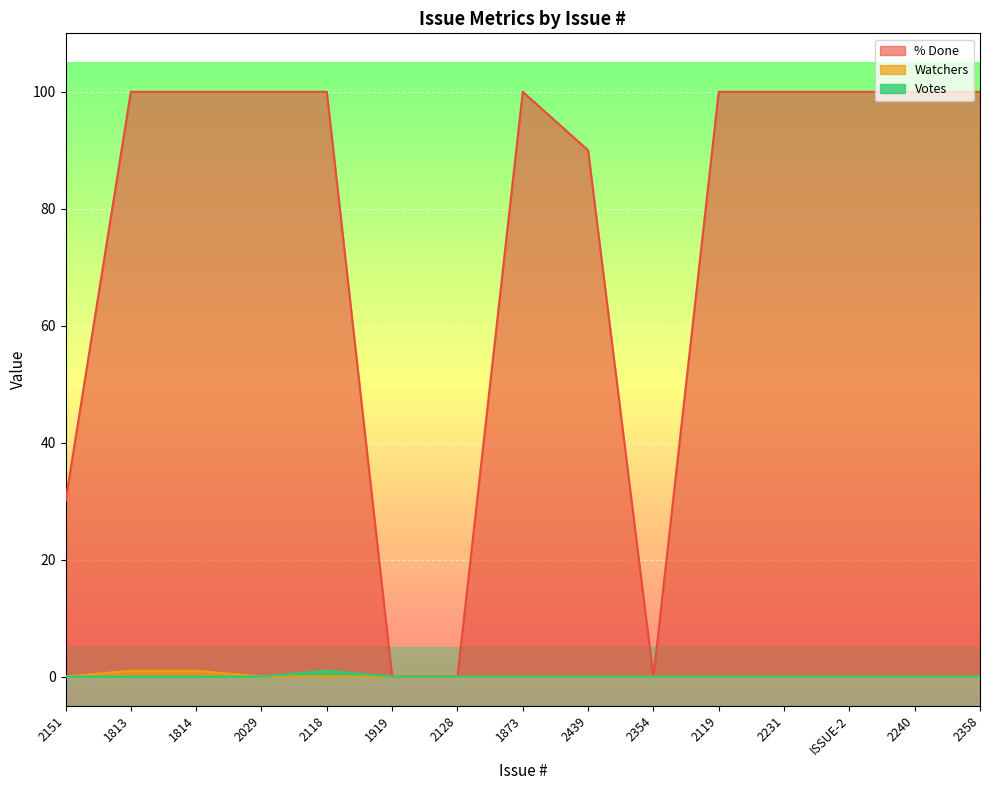

Between 2151 and 1873, which series saw the biggest shift?

% Done